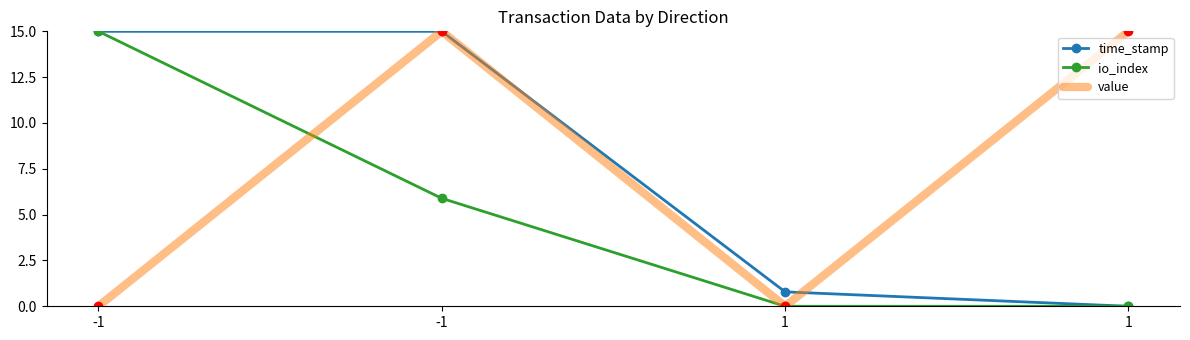

True or false: io_index has more than 2 points higher than both neighbors.

False